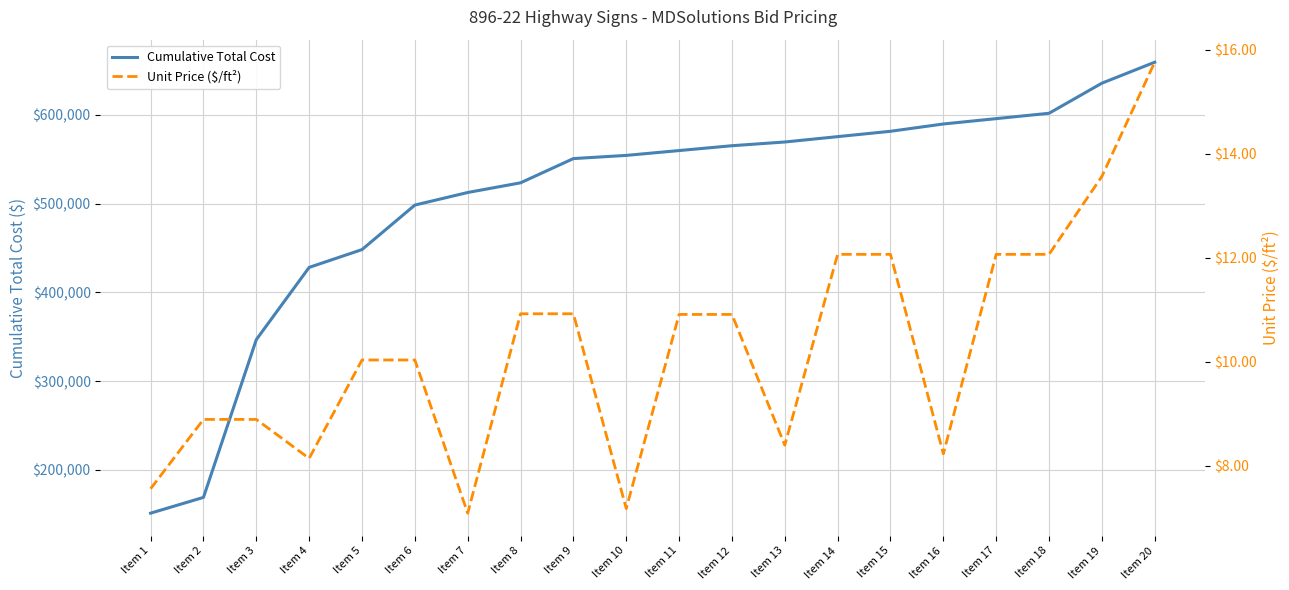

How many data points in Cumulative Total Cost are above 559791?

9